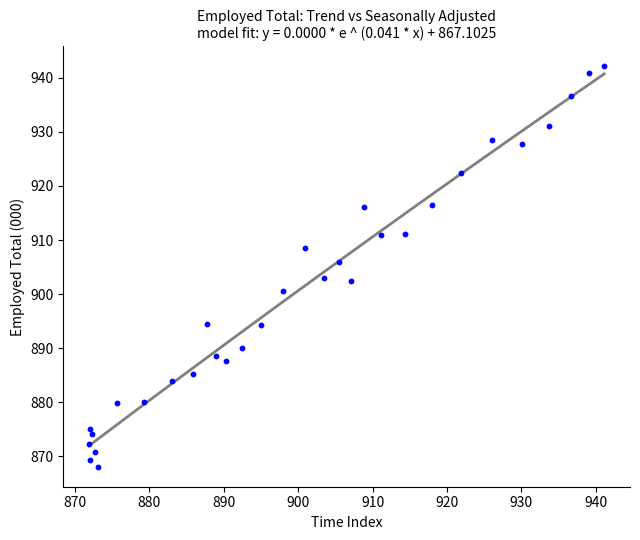

What is the range of X values (max minus min)?

69.3